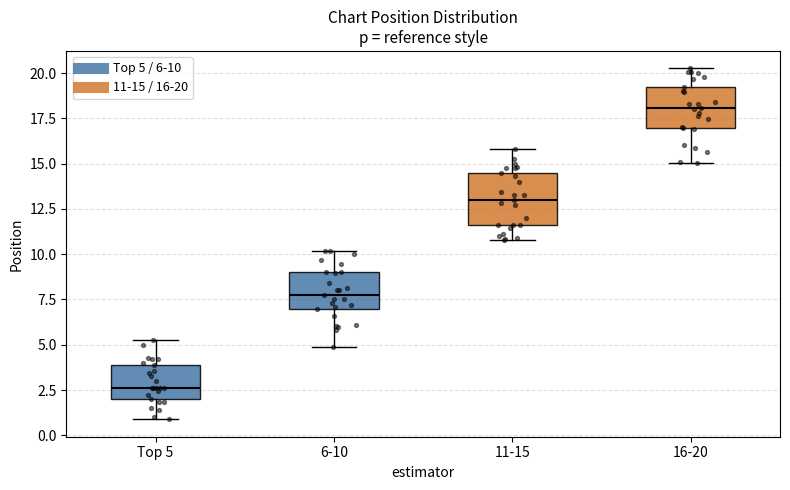

Reading left to right, read every box against the y-axis: the position of its median line, the range the box covers, and the ends of its whiskers. The values are not printed on the chart, so give them approximately, as read against the axis.

Top 5: median 2.5, box 2.0 to 4.0, whiskers 1.0 to 5.5
6-10: median 8.0, box 7.0 to 9.0, whiskers 5.0 to 10.0
11-15: median 13.0, box 11.5 to 14.5, whiskers 11.0 to 16.0
16-20: median 18.0, box 17.0 to 19.0, whiskers 15.0 to 20.5